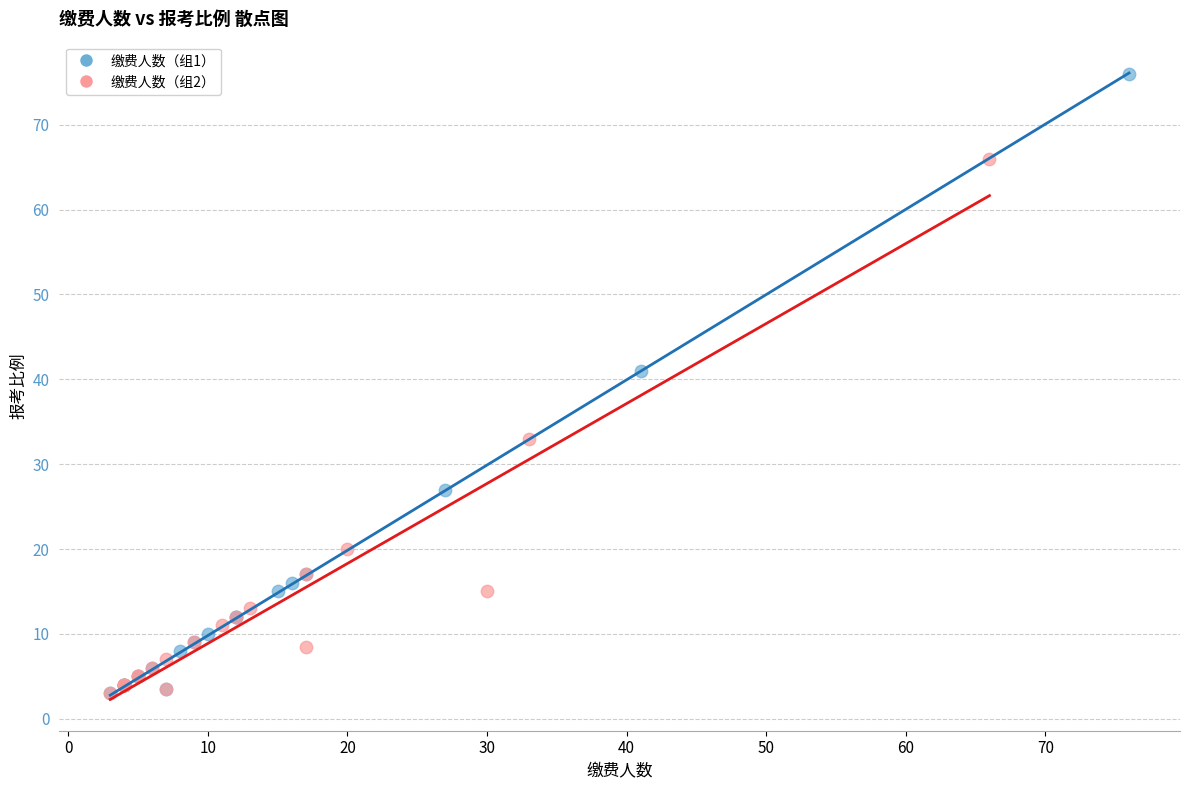

Which series has the widest spread of Y values?

缴费人数（组1）